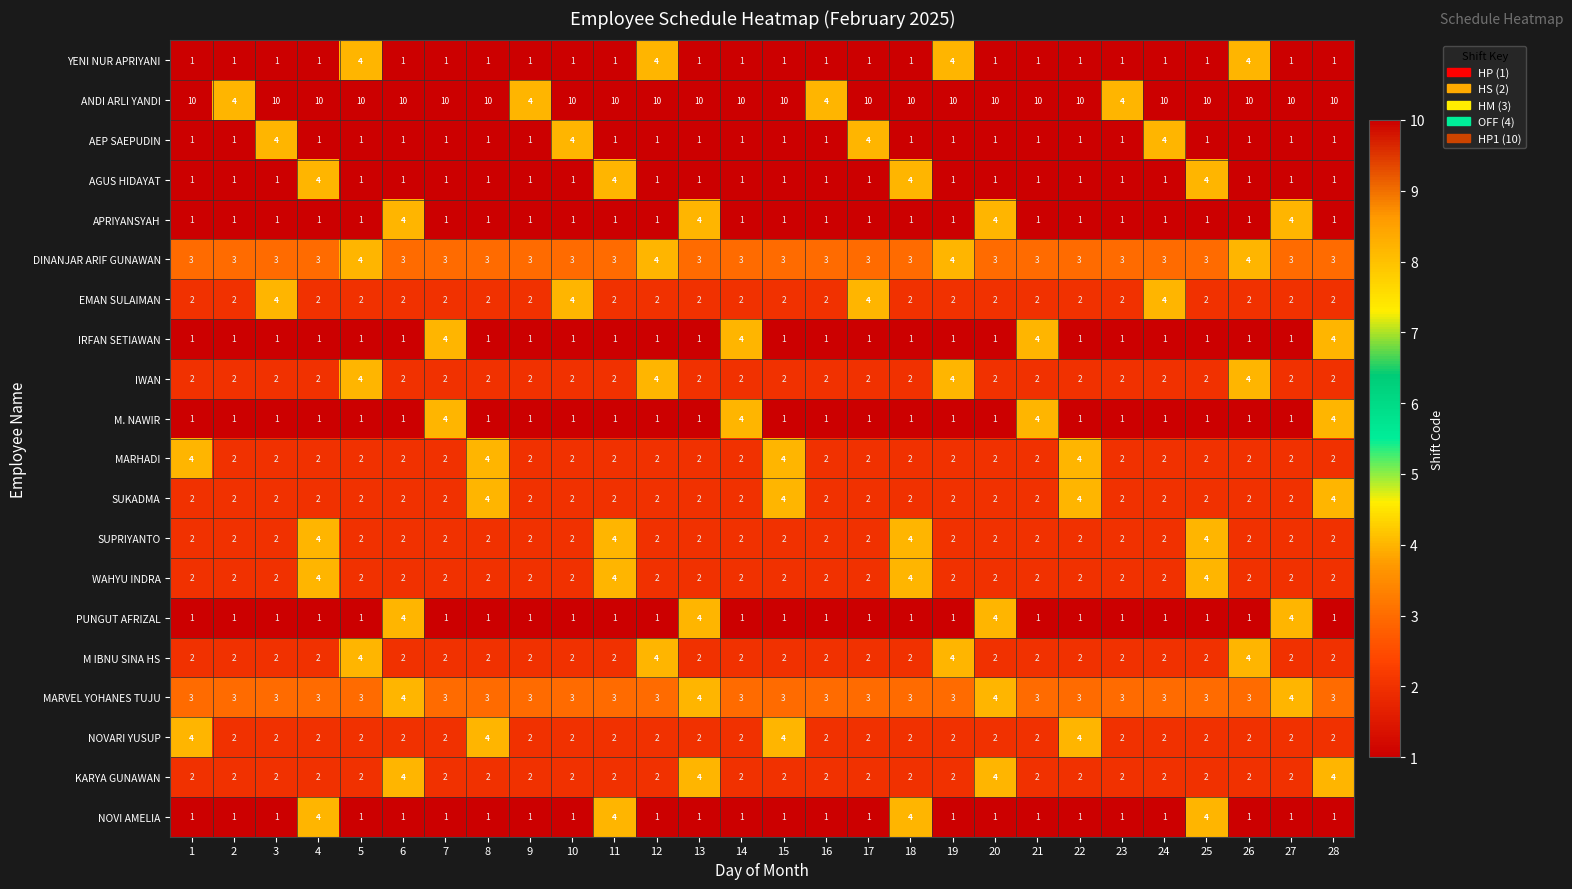

What is the sum of the KARYA GUNAWAN values at 6 and 10?

6